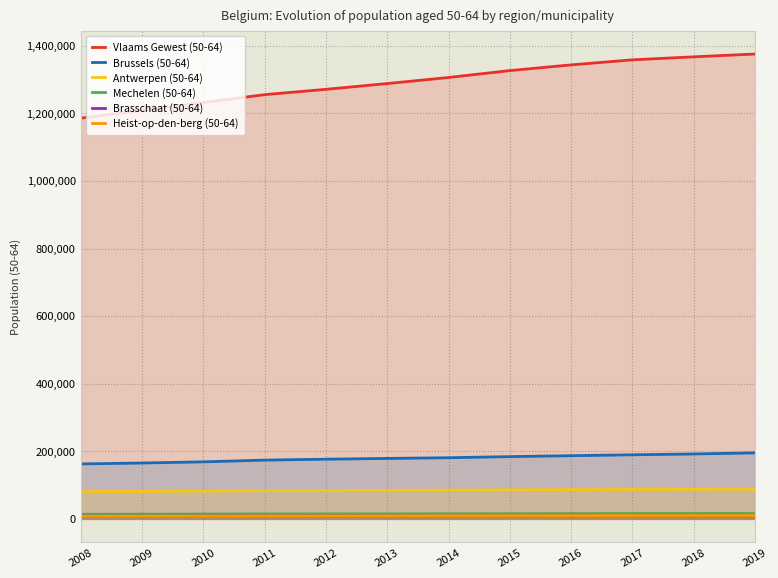

How many values in the Brussels (50-64) series are below 180918?

6